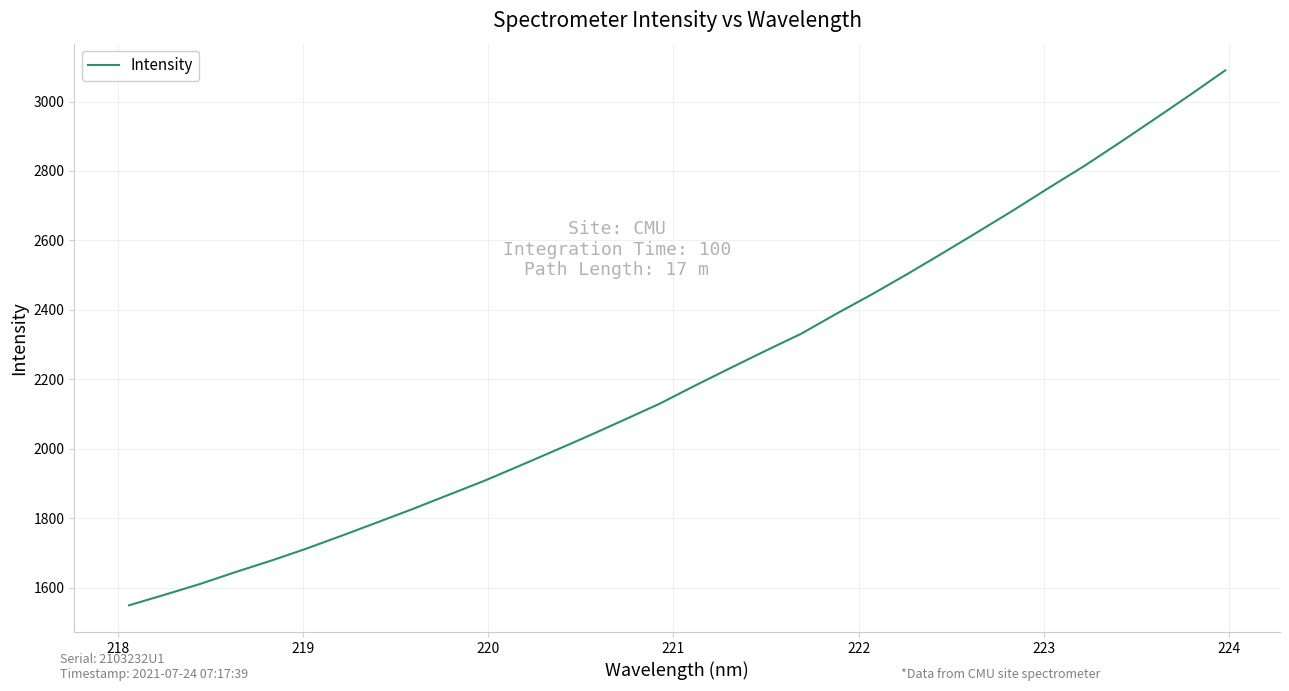

What is the maximum value shown in the chart?

3089.6